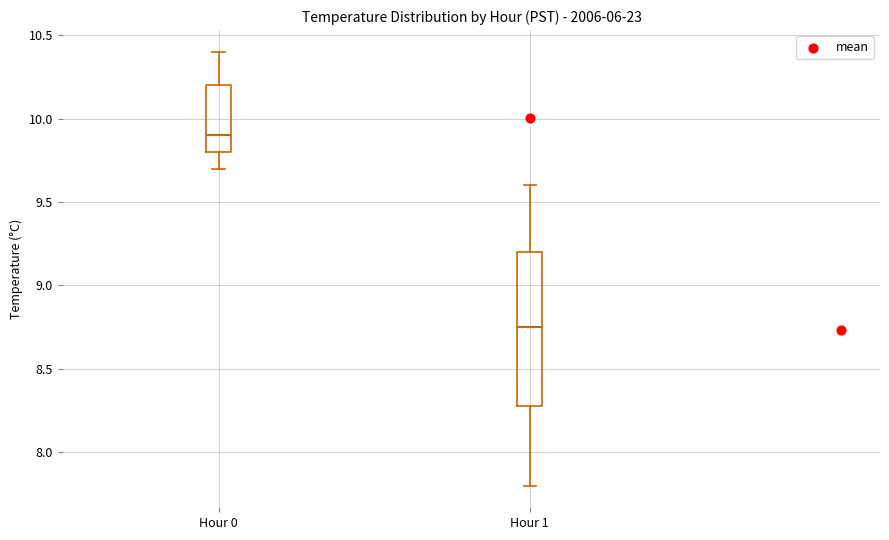

Which box's median line is the lowest?

Hour 1